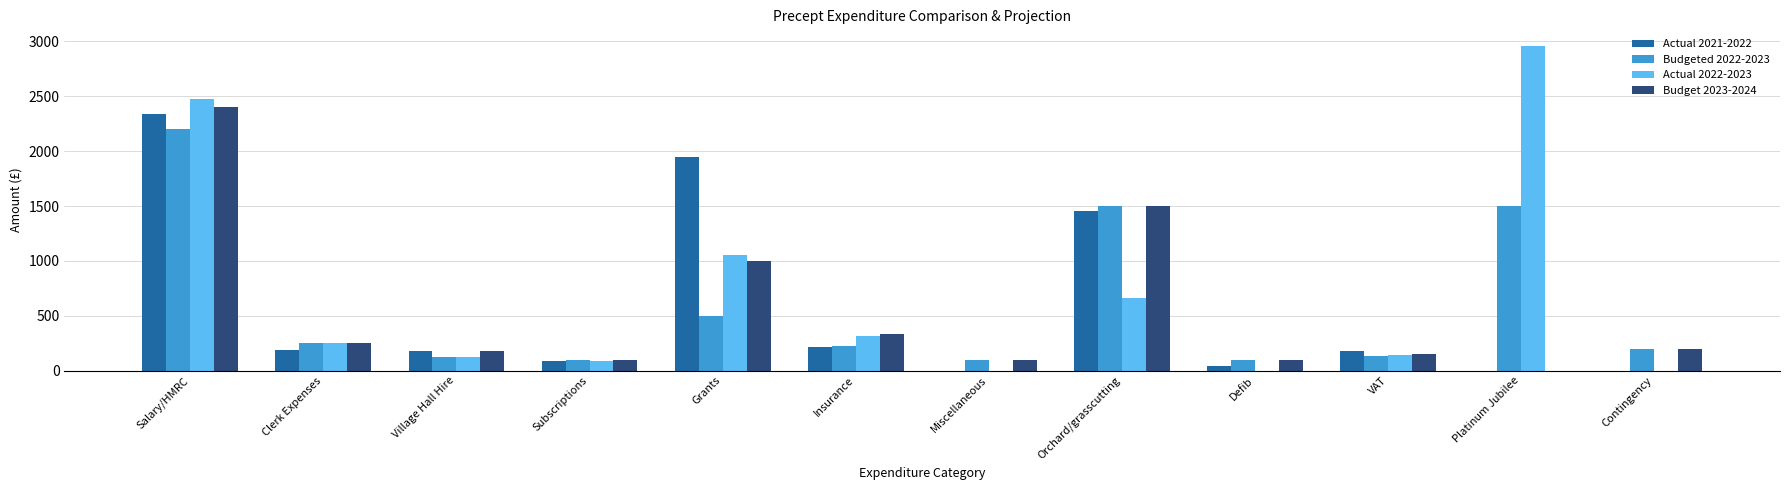

Which category has the highest value in the Actual 2021-2022 series?

Salary/HMRC